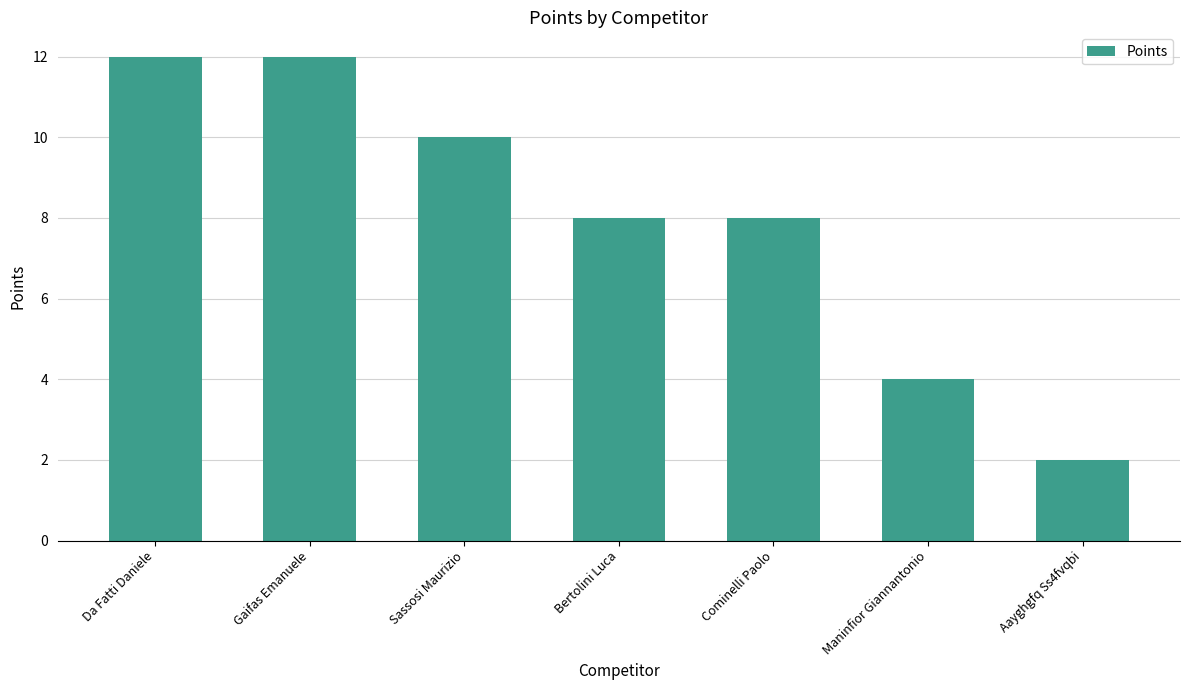

How many categories are shown in the chart?

7